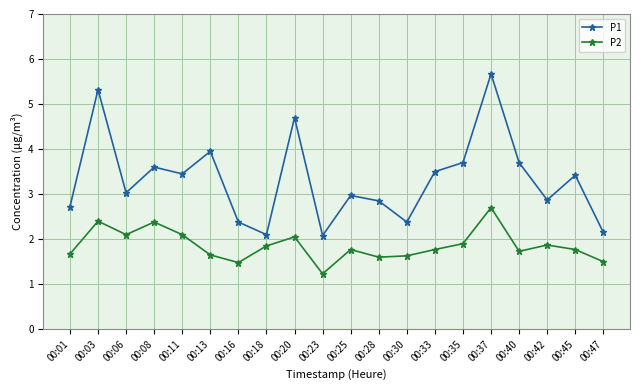

Which series changed the most between 00:01 and 00:40?

P1